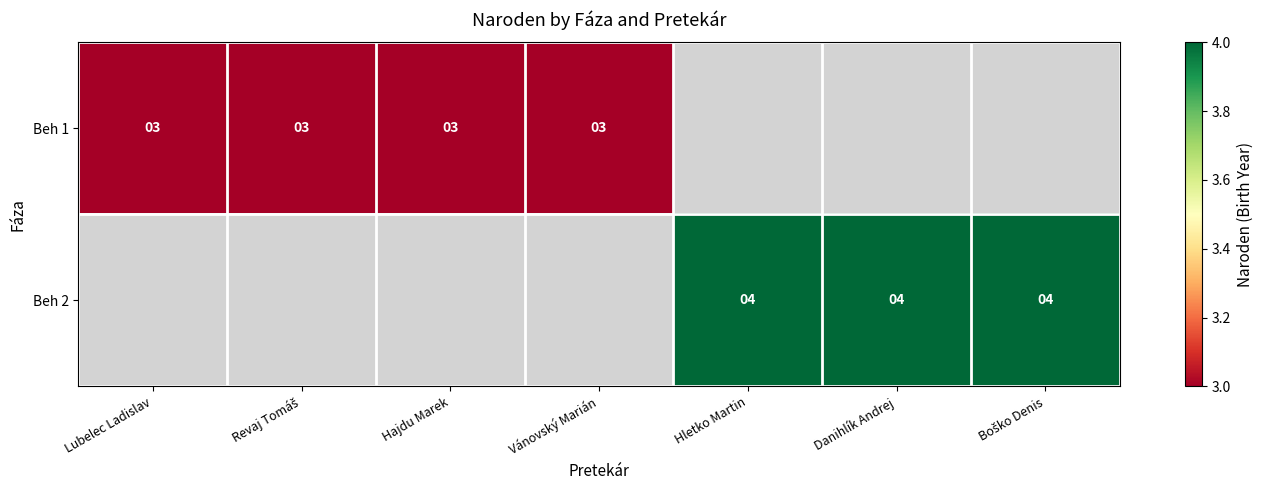

The value of Beh 1 at Lubelec Ladislav is 4. True or false?

False